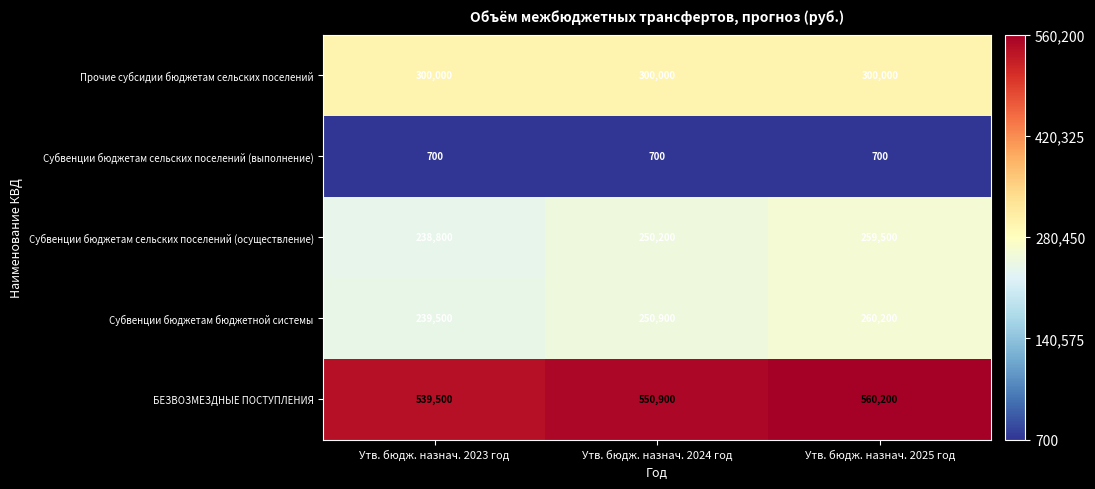

What is the sum of the Субвенции бюджетам сельских поселений (выполнение) values at Утв. бюдж. назнач. 2023 год and Утв. бюдж. назнач. 2025 год?

1400